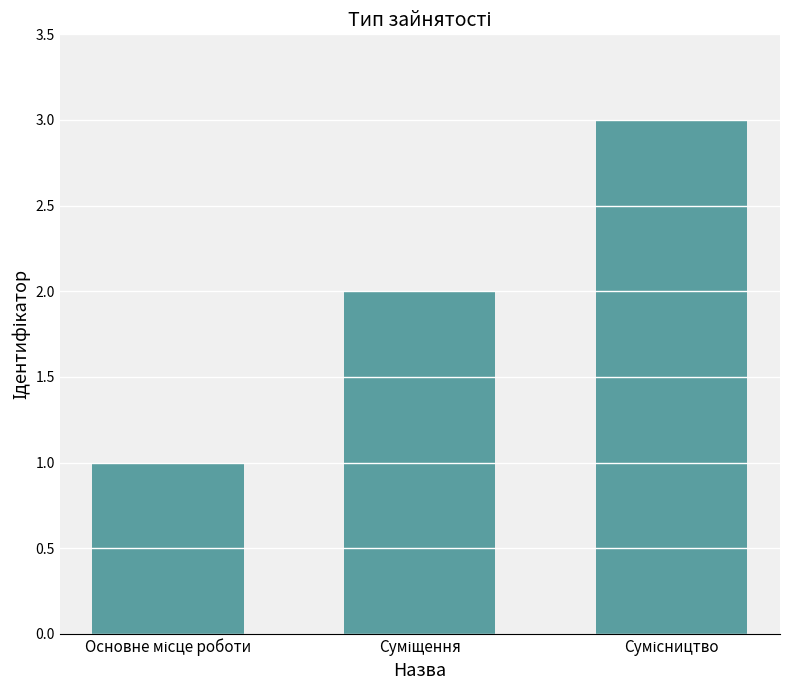

What is the sum of all values?

6